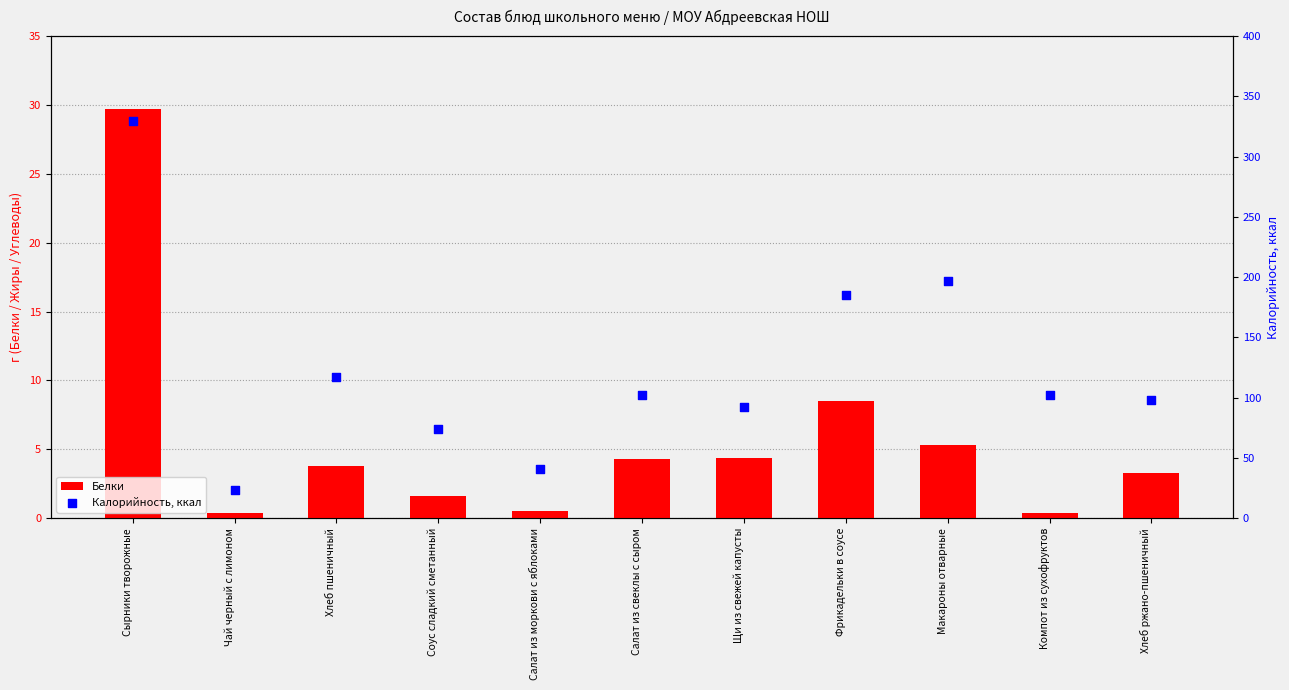

What are all the series names shown in the legend?

Белки, Калорийность, ккал